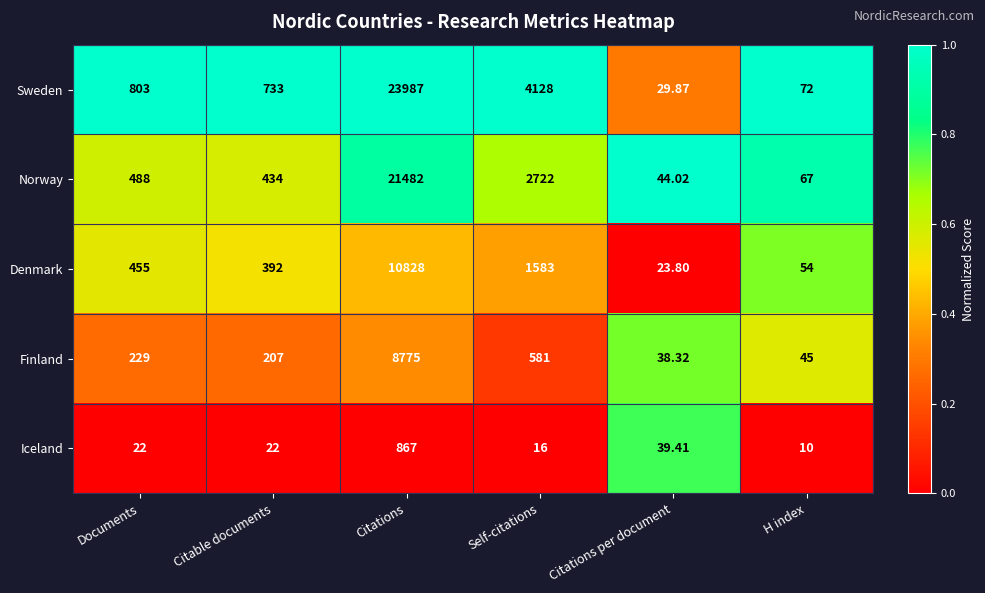

Which series has the largest range (max minus min)?

Sweden